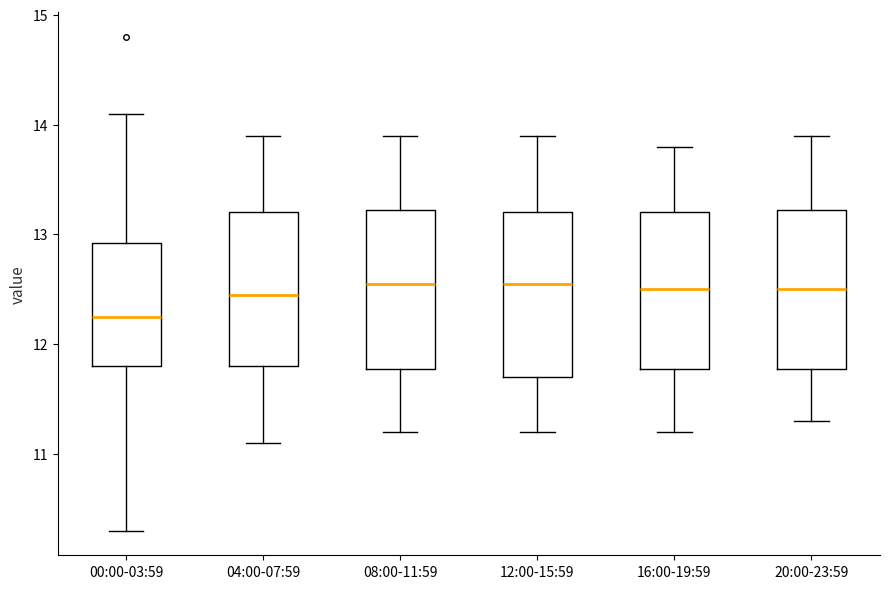

Reading left to right, transcribe this box plot: for each box, give where its median line is, the range the box spans, and where its two whiskers end, as read against the y-axis. The values are not printed on the chart, so give them approximately, as read against the axis.

00:00-03:59: median 12.3, box 11.8 to 12.9, whiskers 10.3 to 14.1
04:00-07:59: median 12.5, box 11.8 to 13.2, whiskers 11.1 to 13.9
08:00-11:59: median 12.6, box 11.8 to 13.2, whiskers 11.2 to 13.9
12:00-15:59: median 12.6, box 11.7 to 13.2, whiskers 11.2 to 13.9
16:00-19:59: median 12.5, box 11.8 to 13.2, whiskers 11.2 to 13.8
20:00-23:59: median 12.5, box 11.8 to 13.2, whiskers 11.3 to 13.9